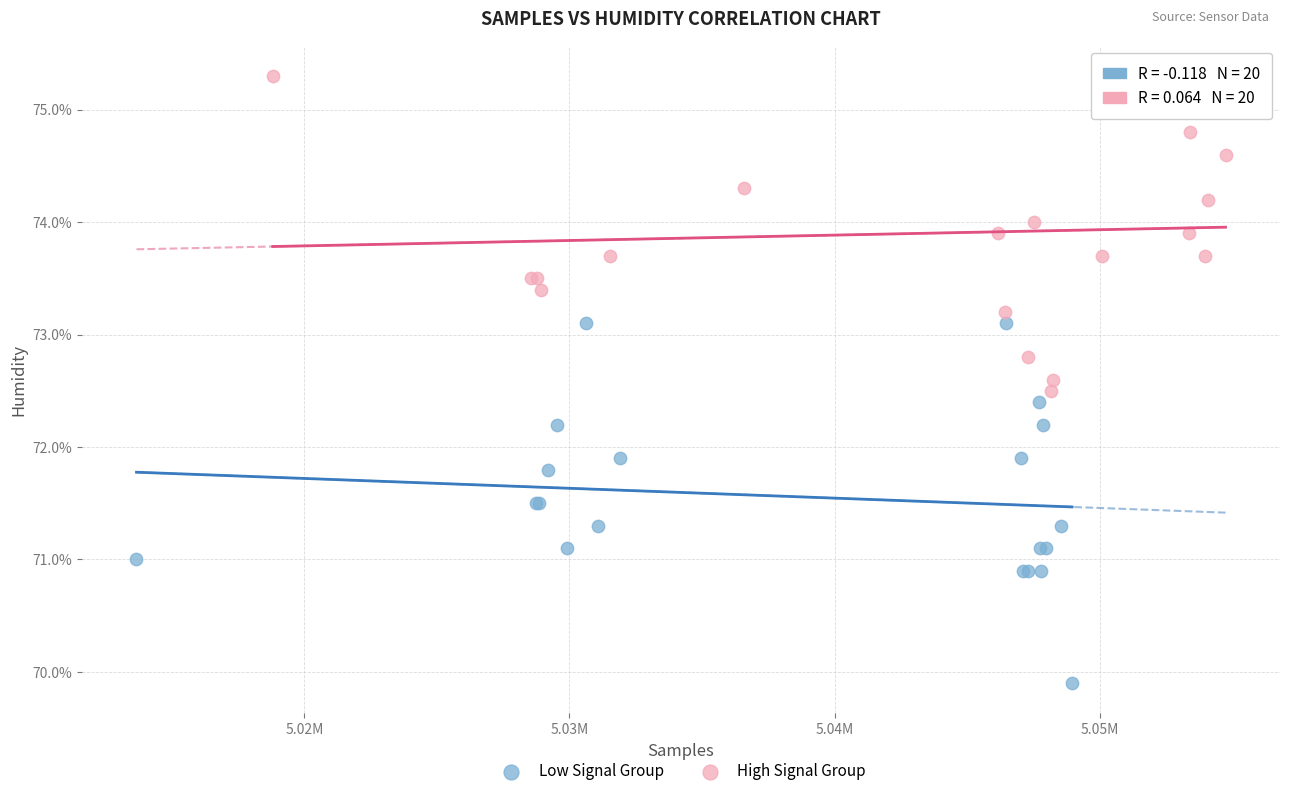

Which series has the largest Y range (max minus min)?

Low Signal Group